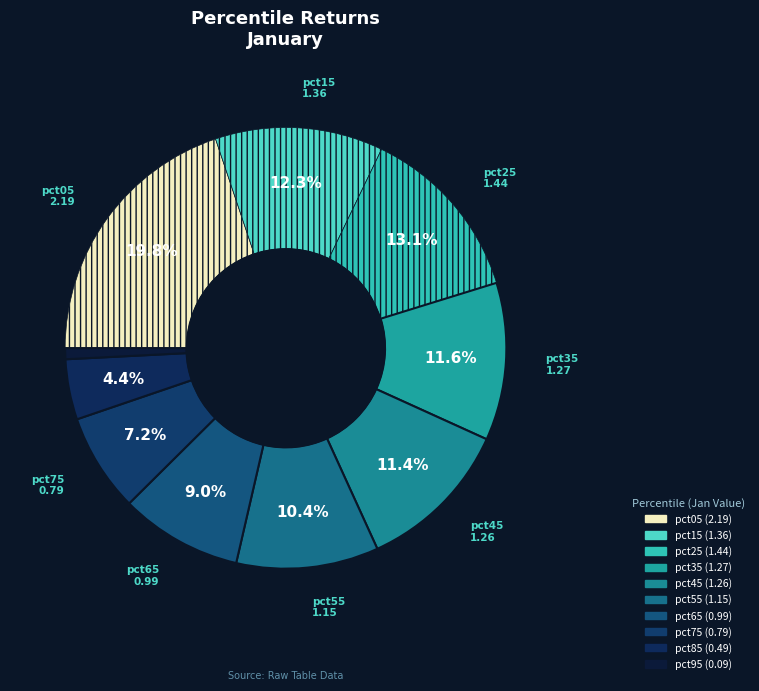

Which category has the smallest portion of the pie?

pct95